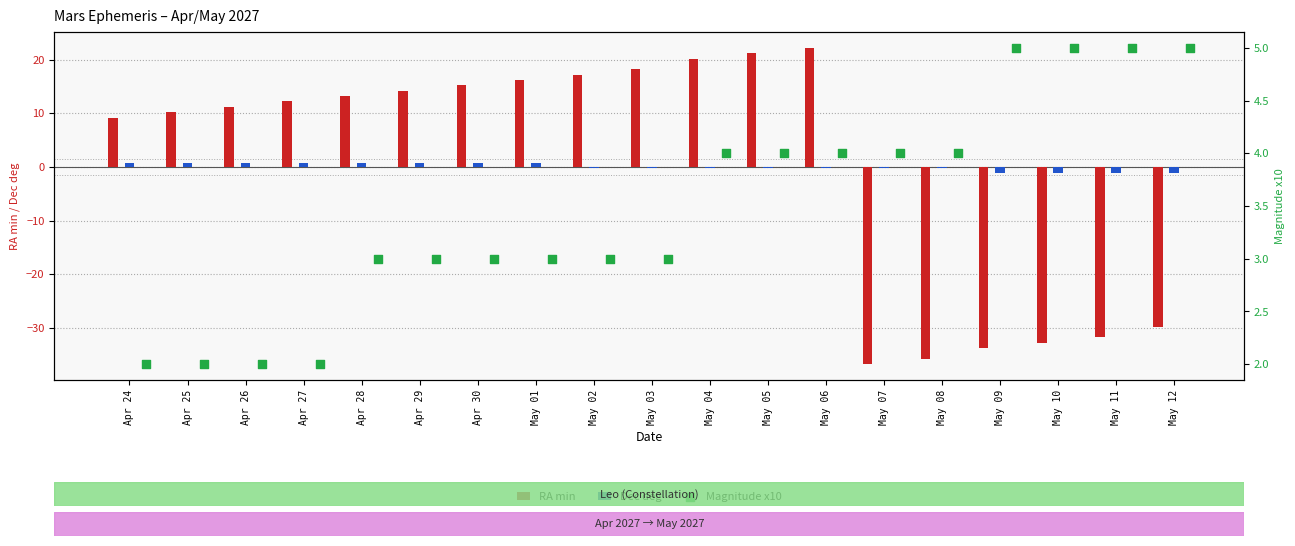

Which series has the largest total across all categories?

Magnitude x10